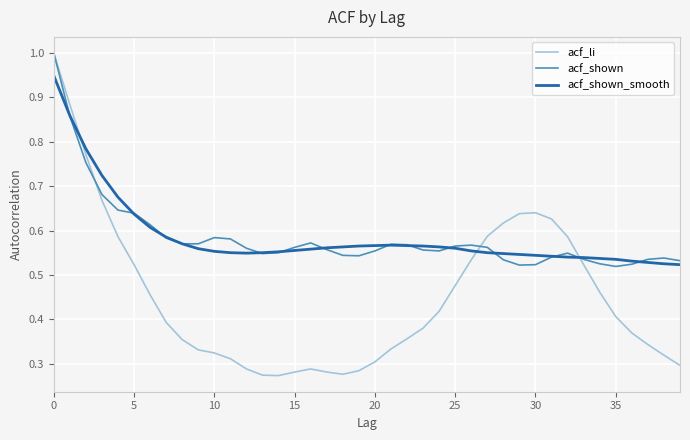

How many lines are shown in the chart?

3